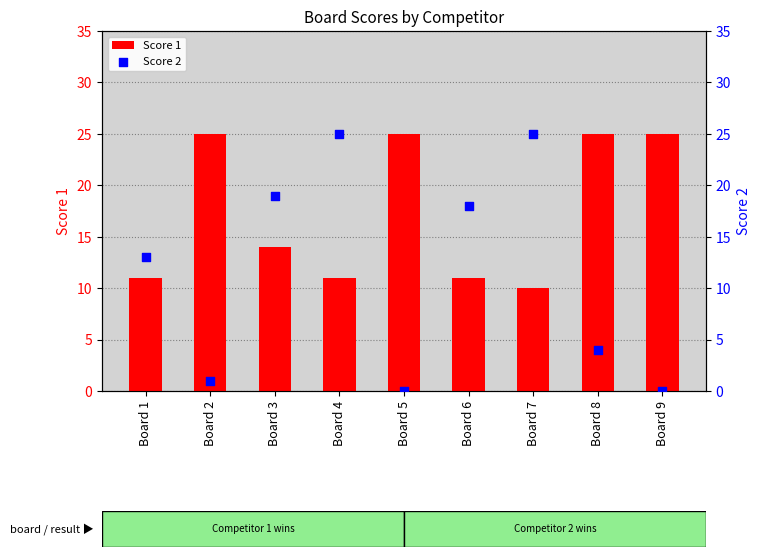

Which series reaches the minimum Y coordinate?

Score 2